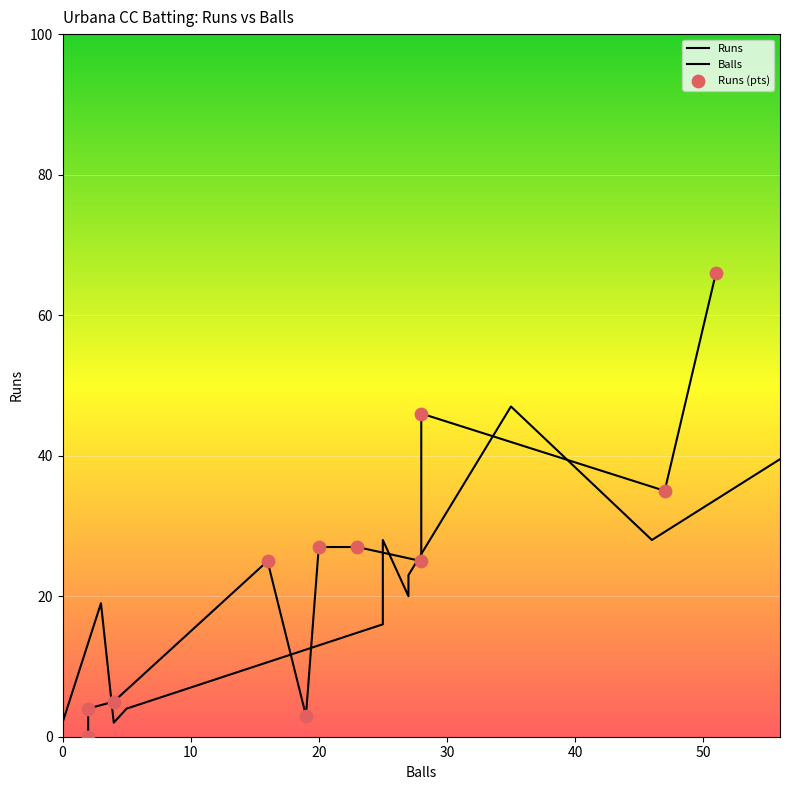

What are all the series names shown in the legend?

Runs, Balls, Runs (pts)